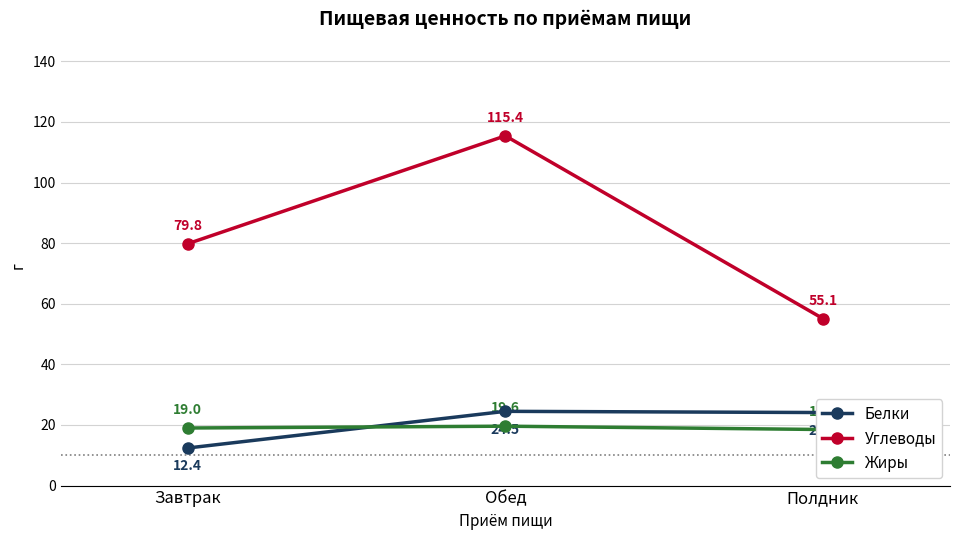

What is the sum of all Углеводы values?

250.3